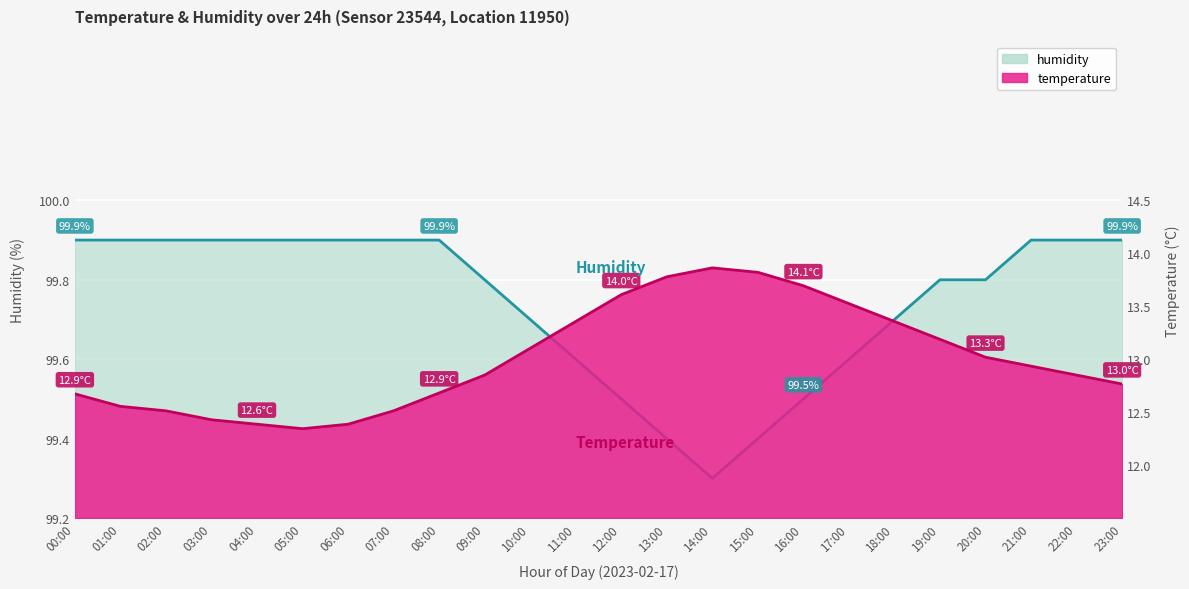

Where is the first local minimum for humidity?

14:00